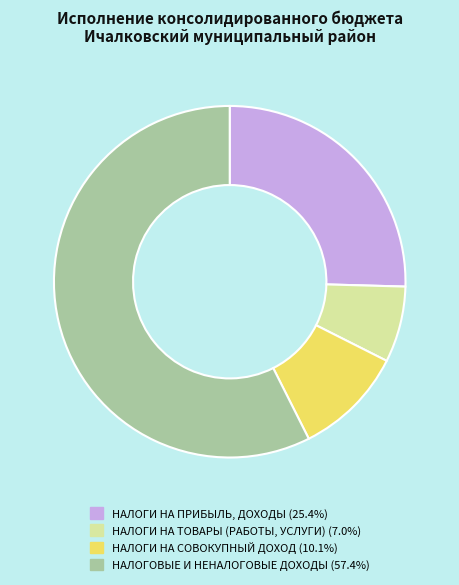

True or false: НАЛОГИ НА СОВОКУПНЫЙ ДОХОД accounts for 1% of the total.

False